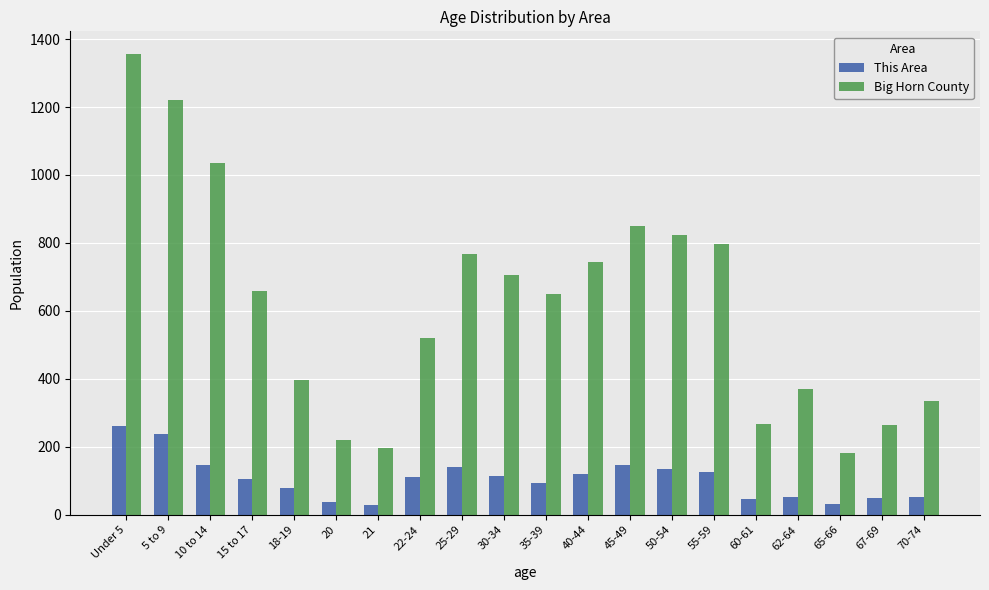

What is the minimum value for Big Horn County?

183